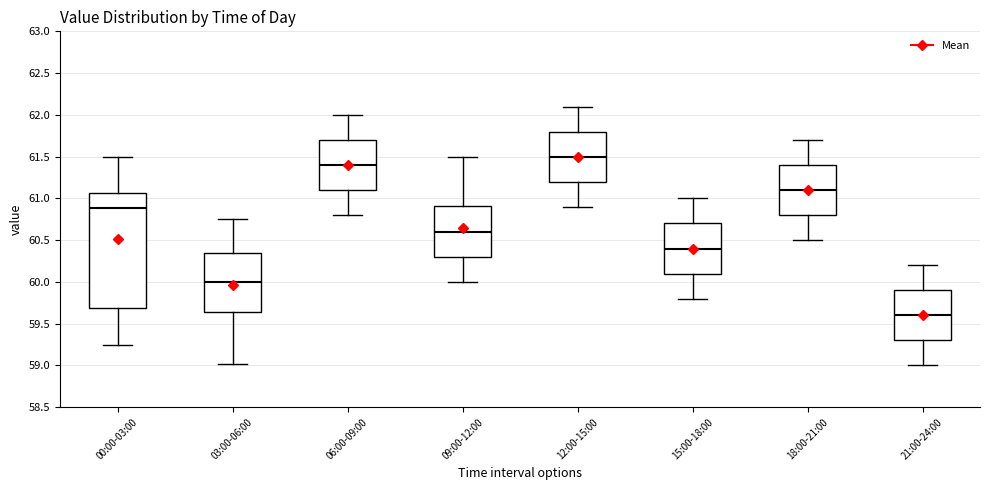

Reading left to right, read every box against the y-axis: the position of its median line, the range the box covers, and the ends of its whiskers. The values are not printed on the chart, so give them approximately, as read against the axis.

00:00-03:00: median 60.90, box 59.70 to 61.05, whiskers 59.25 to 61.50
03:00-06:00: median 60.00, box 59.65 to 60.35, whiskers 59.00 to 60.75
06:00-09:00: median 61.40, box 61.10 to 61.70, whiskers 60.80 to 62.00
09:00-12:00: median 60.60, box 60.30 to 60.90, whiskers 60.00 to 61.50
12:00-15:00: median 61.50, box 61.20 to 61.80, whiskers 60.90 to 62.10
15:00-18:00: median 60.40, box 60.10 to 60.70, whiskers 59.80 to 61.00
18:00-21:00: median 61.10, box 60.80 to 61.40, whiskers 60.50 to 61.70
21:00-24:00: median 59.60, box 59.30 to 59.90, whiskers 59.00 to 60.20